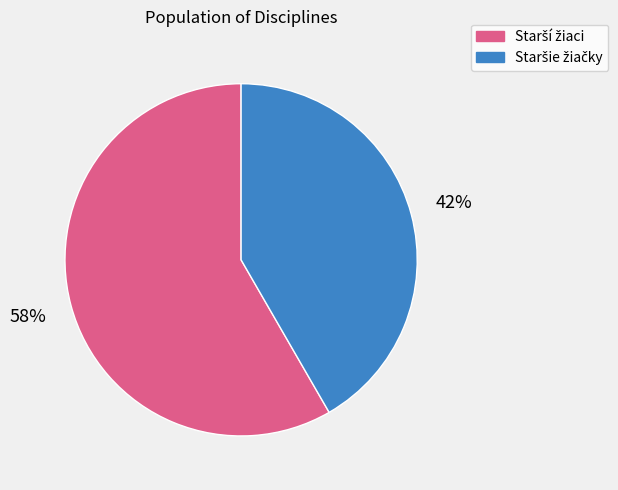

Does any single category account for the majority?

Yes